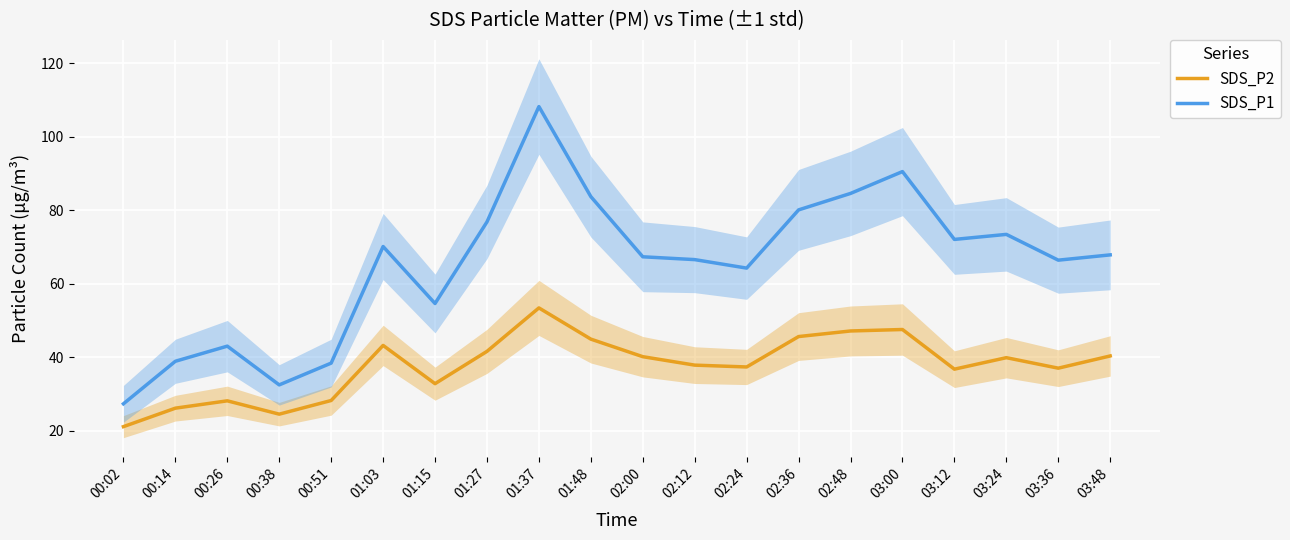

How many lines are shown in the chart?

2